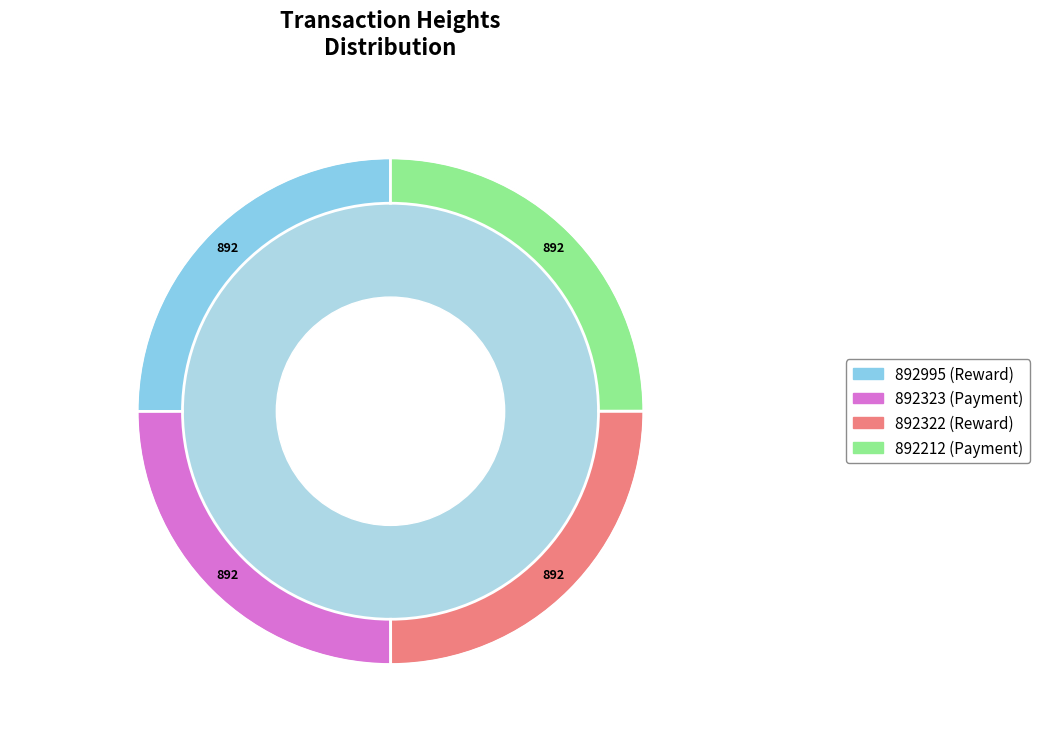

Count the number of slices in the pie.

4